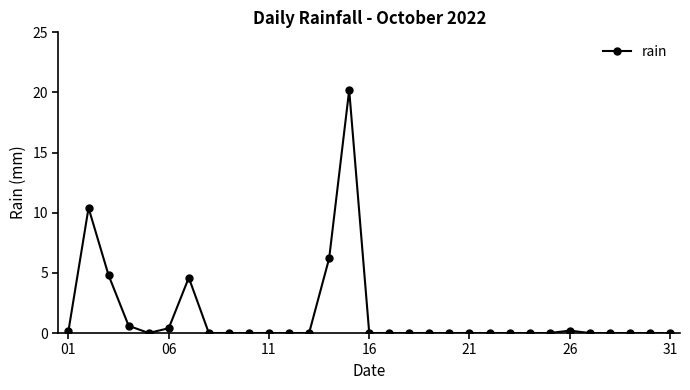

What is the maximum value shown in the chart?

20.2